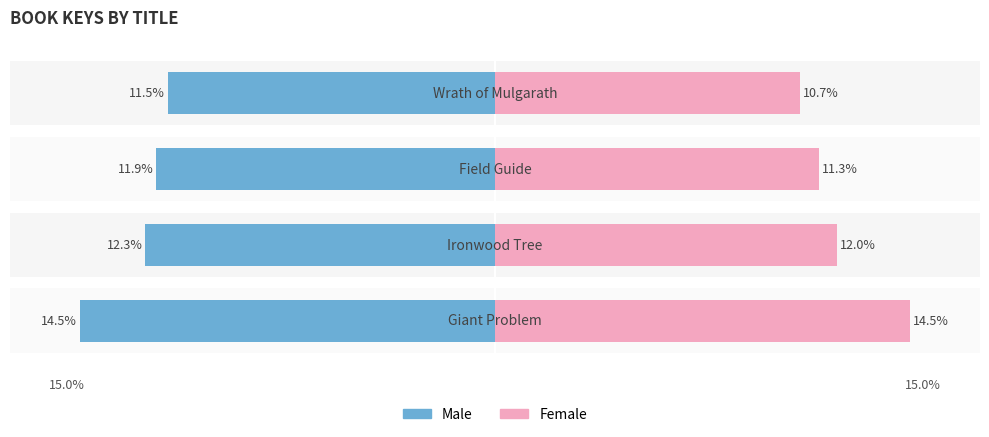

Is it true that Female equals 21.5 at 15.0%?

False